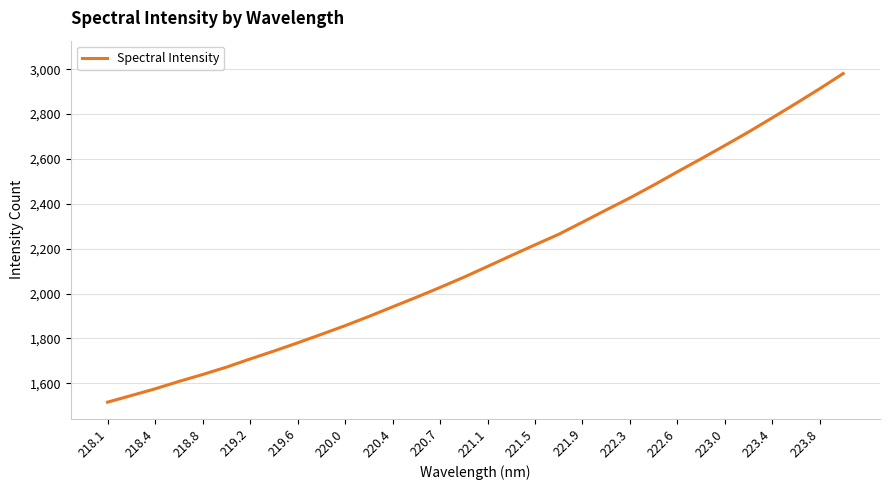

What is the minimum value shown in the chart?

1515.5